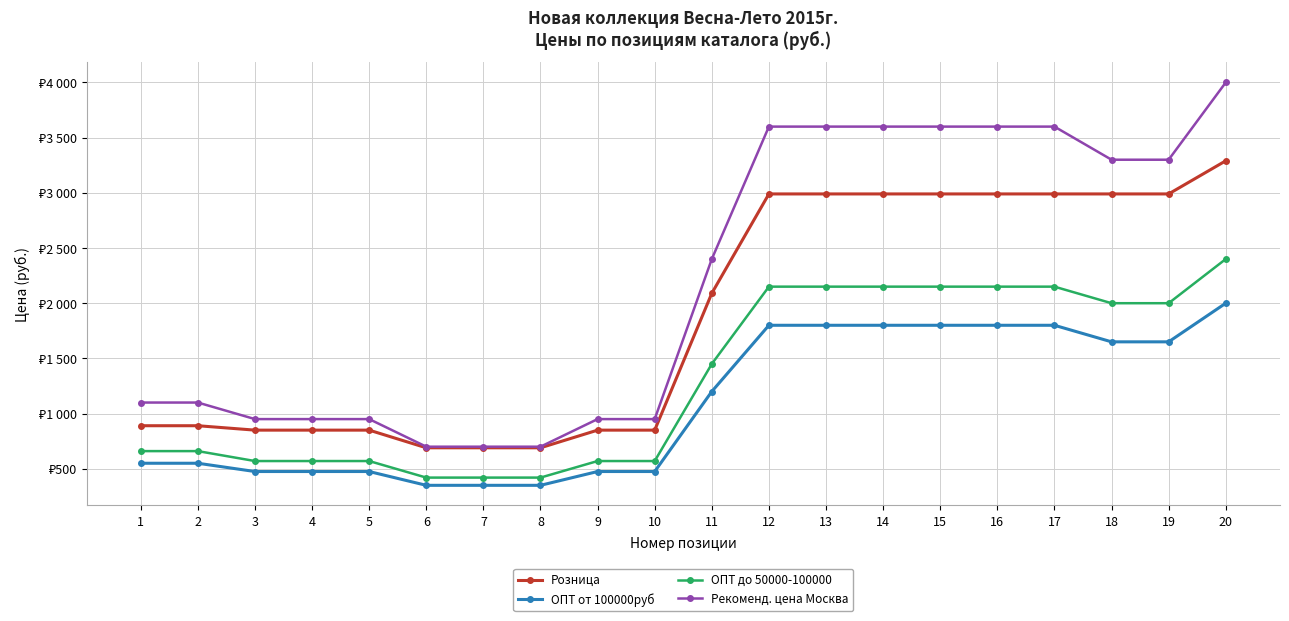

Does the chart have visible grid lines?

Yes